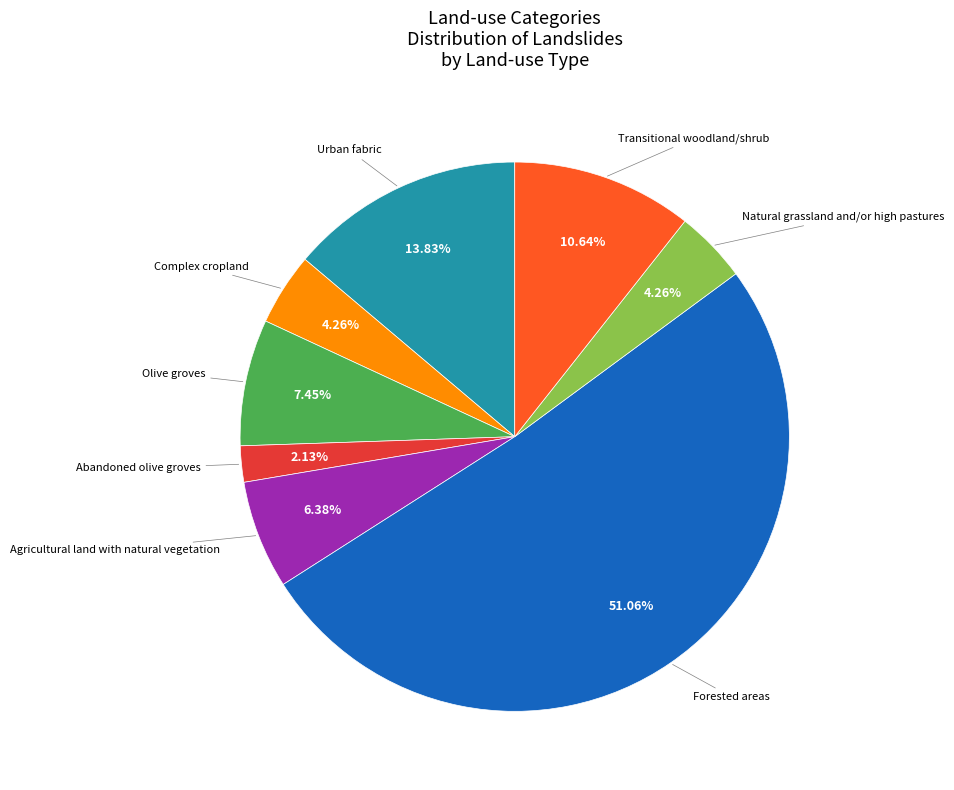

To the nearest percent, what is the difference between the largest and smallest slice percentages?

49%